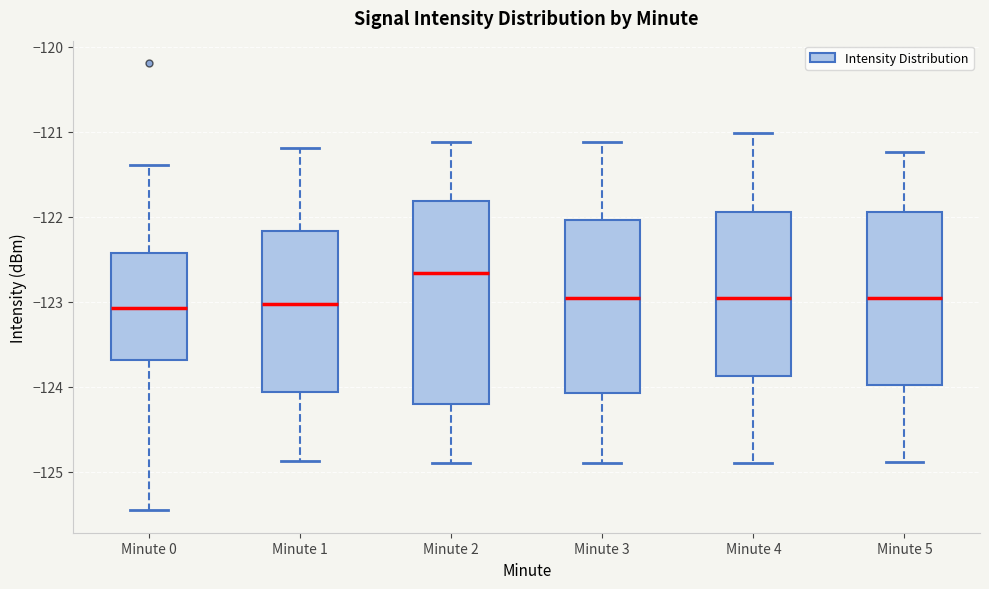

Where is the lower edge of the box for Minute 1 on the y-axis? The values are not printed on the chart, so give them approximately, as read against the axis.

-124.1